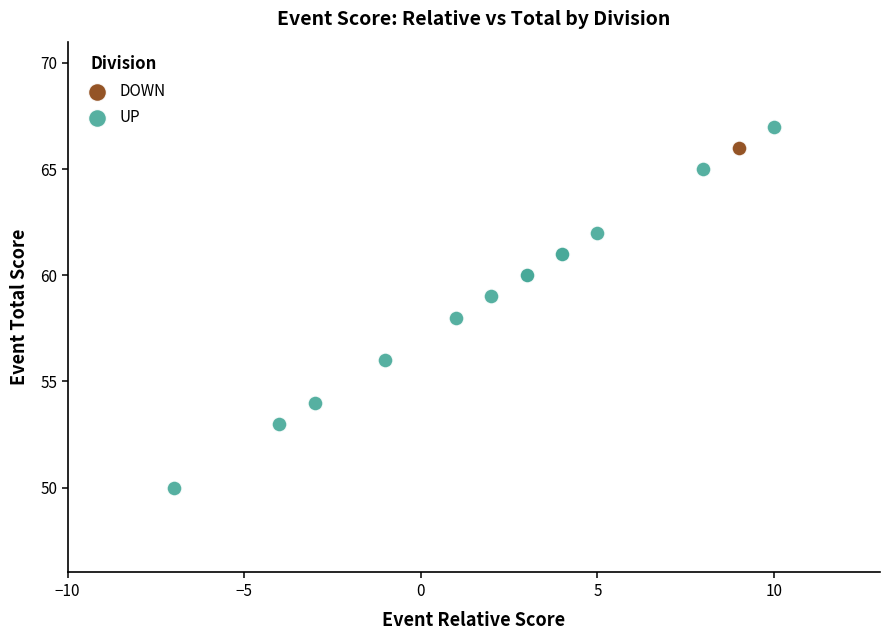

What are all the series names shown in the legend?

DOWN, UP